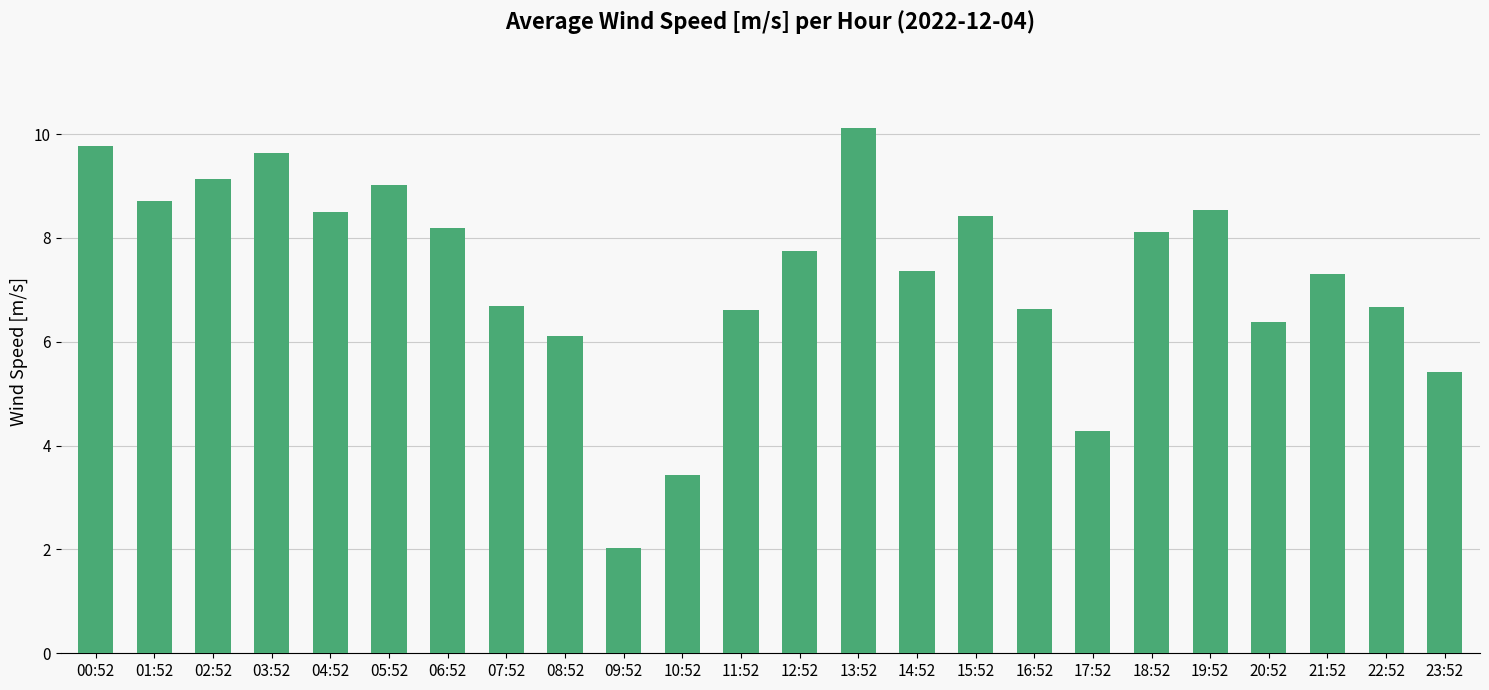

The value at 13:52 is 15.4. True or false?

False